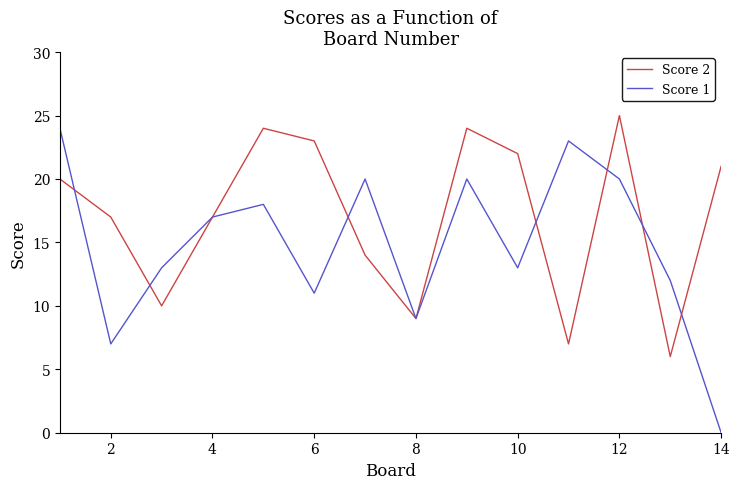

What is the highest value of the Score 1 series?

24